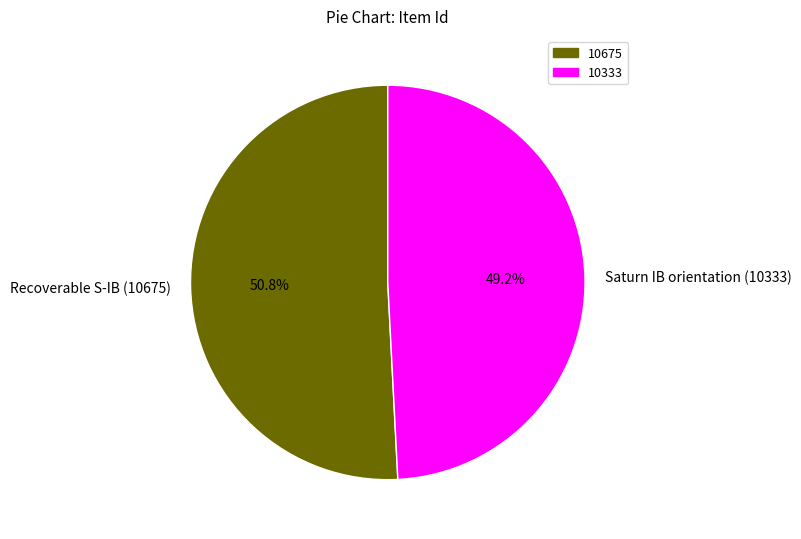

Does Recoverable S-IB (10675) account for over 50% of the chart?

Yes